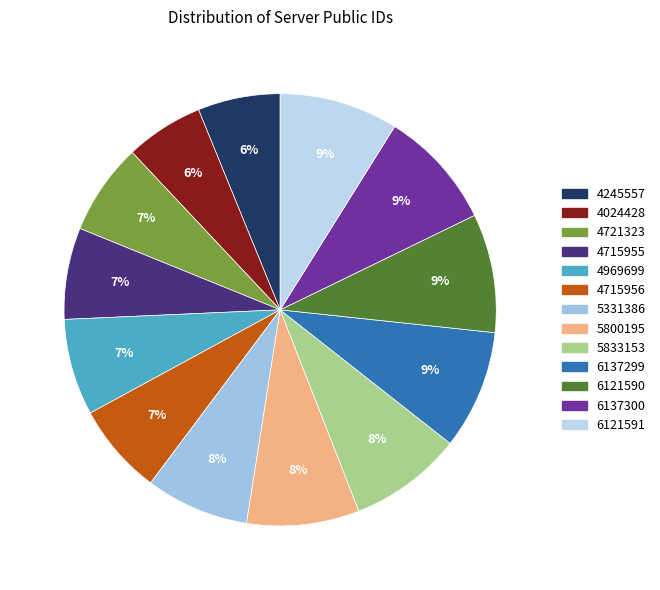

How many segments does this pie chart have?

13